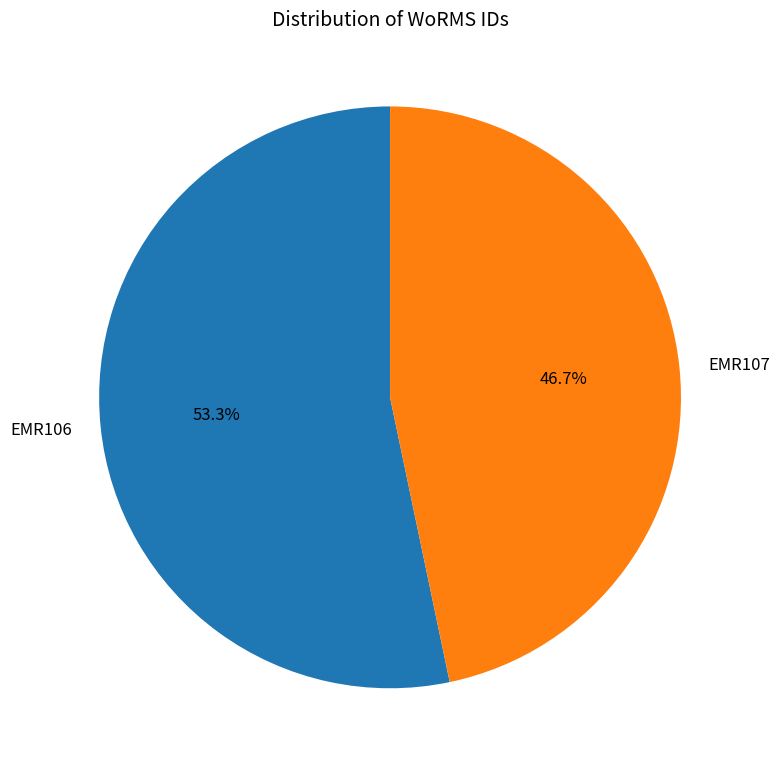

How many slices are in this pie chart?

2